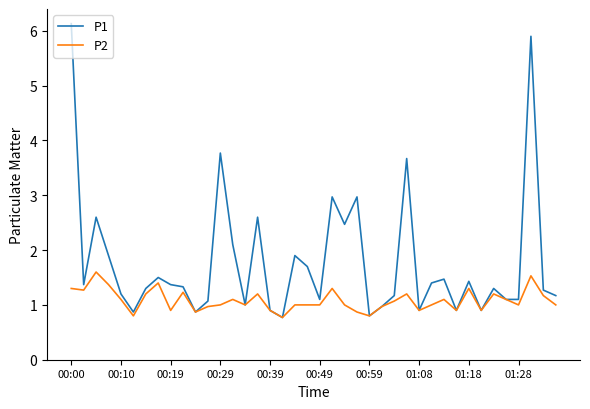

How many lines are shown in the chart?

2